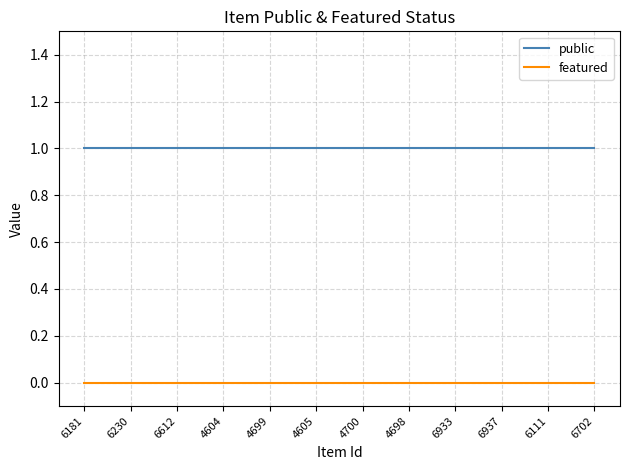

Which series has the largest total across all categories?

public